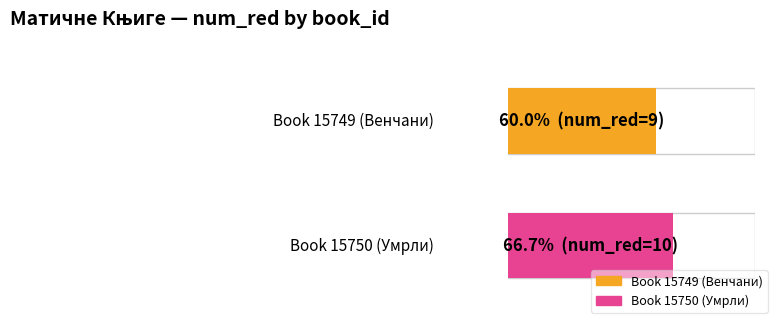

What is the sum of the values at 15749 and 15750?

19